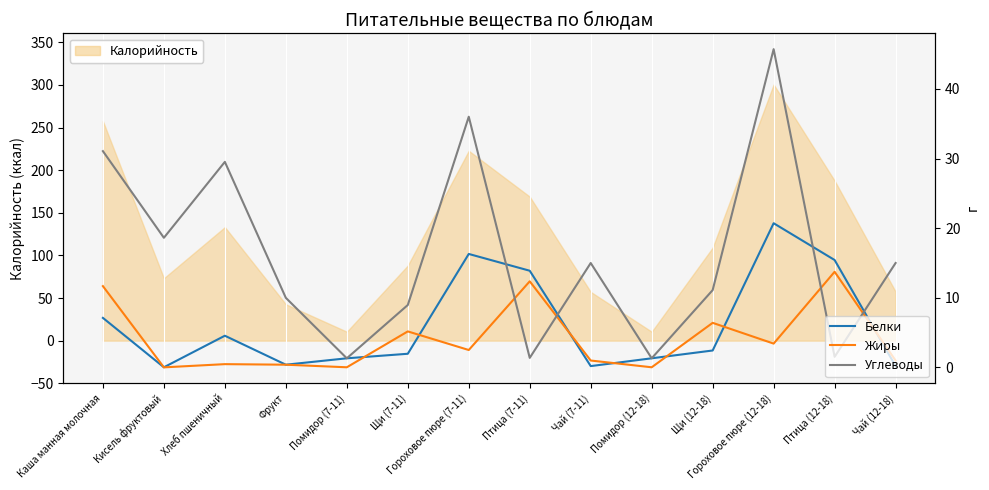

What is the difference between the highest and lowest values at Помидор (12-18)?

1.3